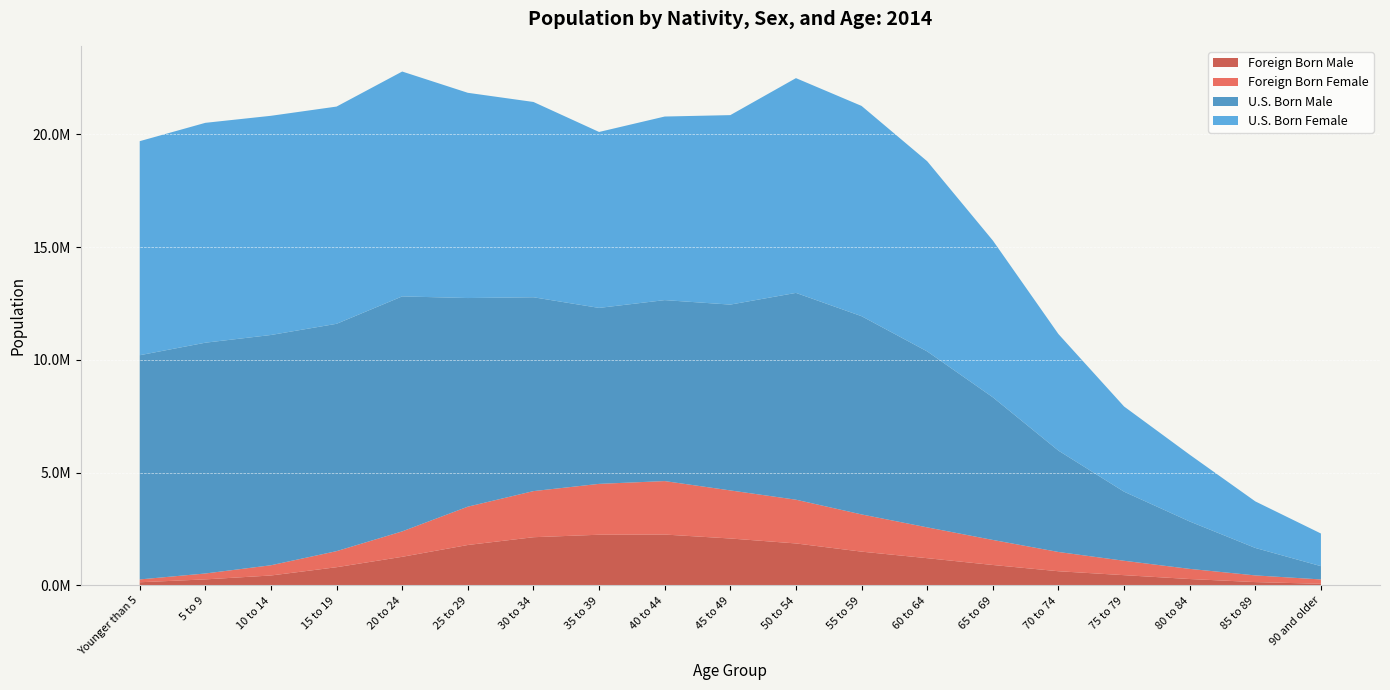

In U.S. Born Female, how many points are higher than both neighbors (excluding endpoints)?

3